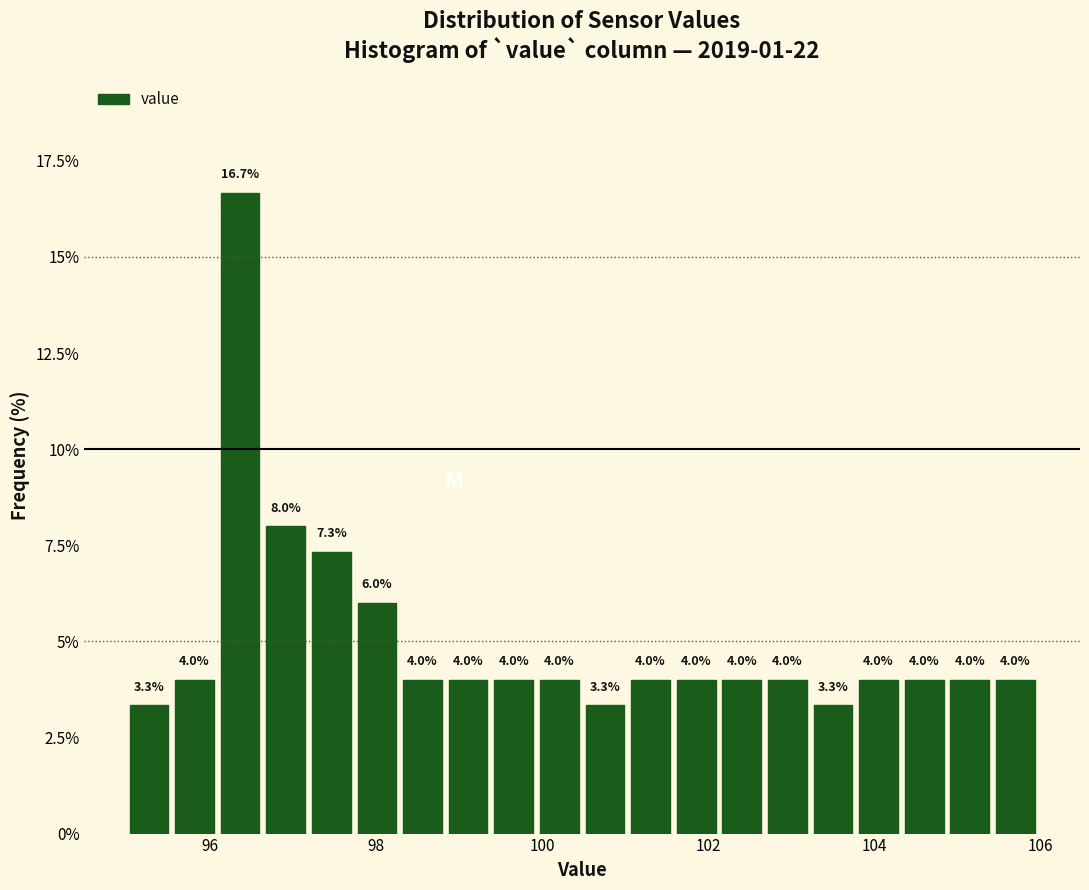

Around what value on the x-axis is the tallest bar? Give the approximate position of its centre, as read against the axis.

96.4